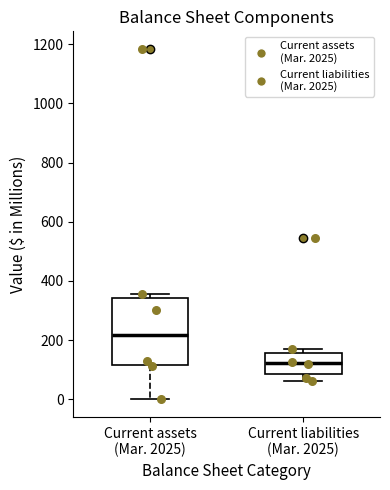

Reading left to right, transcribe this box plot: for each box, give where its median line is, the range the box spans, and where its two whiskers end, as read against the y-axis. The values are not printed on the chart, so give them approximately, as read against the axis.

Current assets (Mar. 2025): median 220, box 120 to 340, whiskers 0 to 360
Current liabilities (Mar. 2025): median 120, box 80 to 160, whiskers 60 to 160 (just above the box's upper edge)